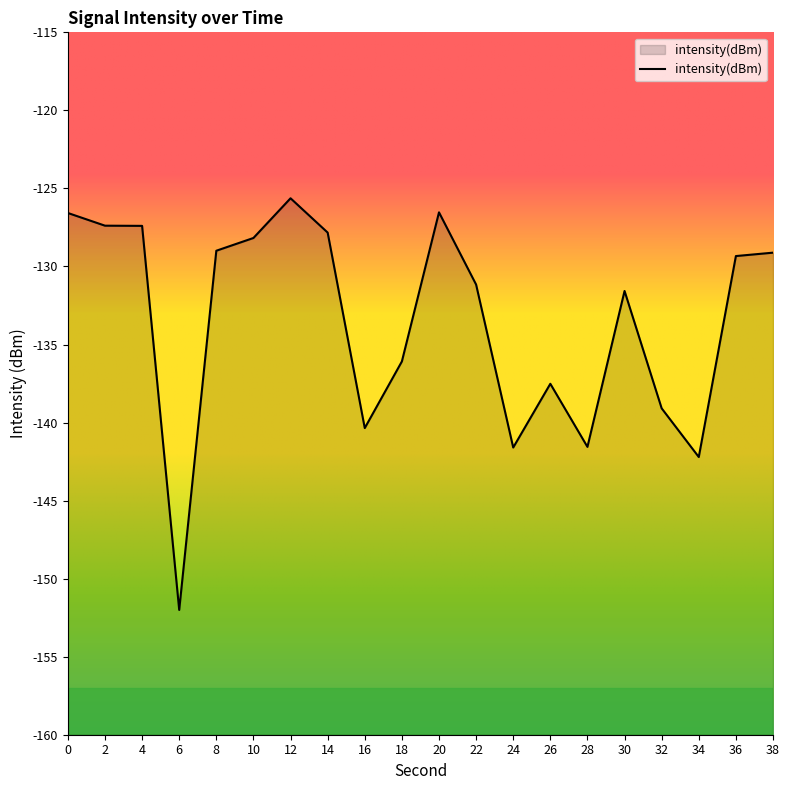

Which has a higher value, 26 or 30?

30